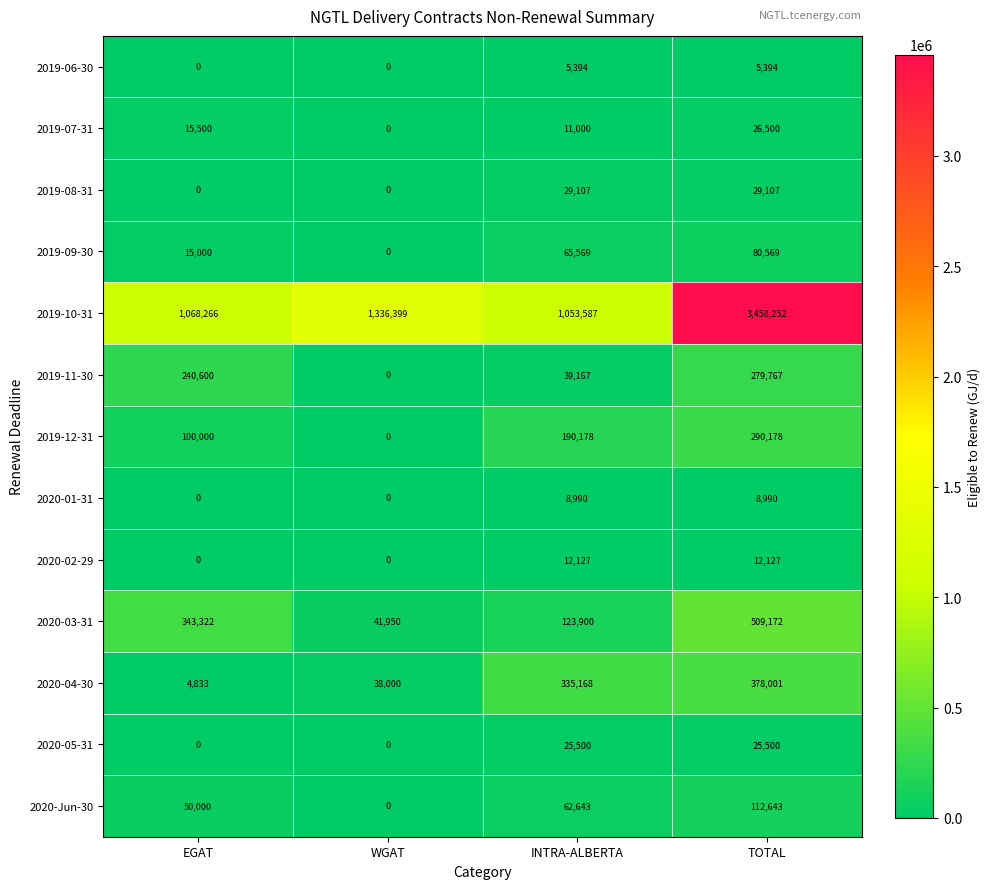

Which series changed the most between EGAT and TOTAL?

2019-10-31